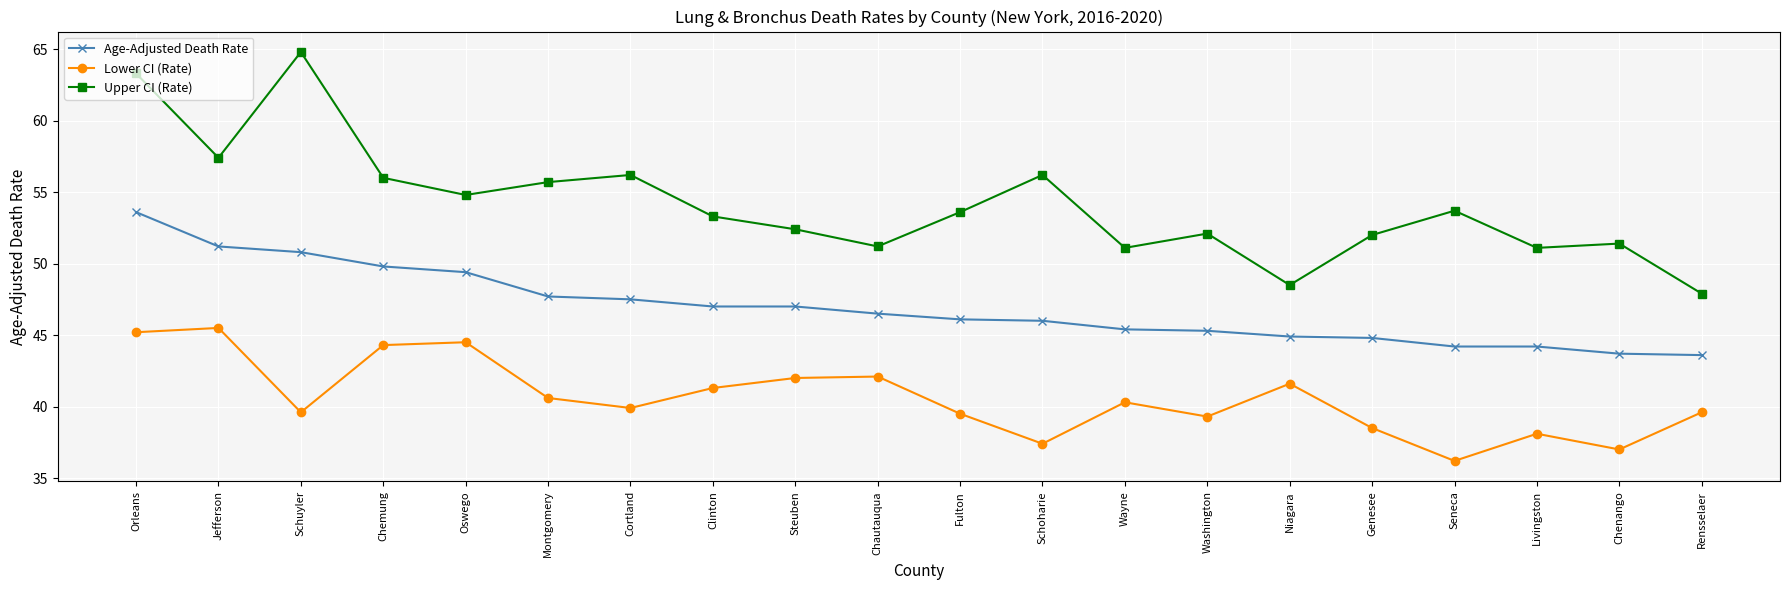

How many interior local peaks does the Upper CI (Rate) series have?

6